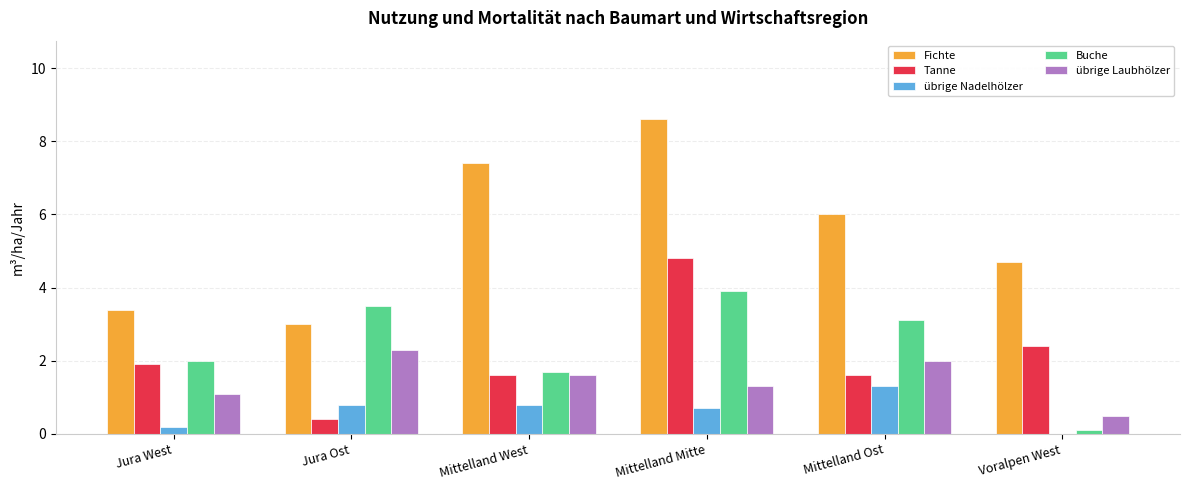

Which series changed the most between Jura Ost and Mittelland Ost?

Fichte